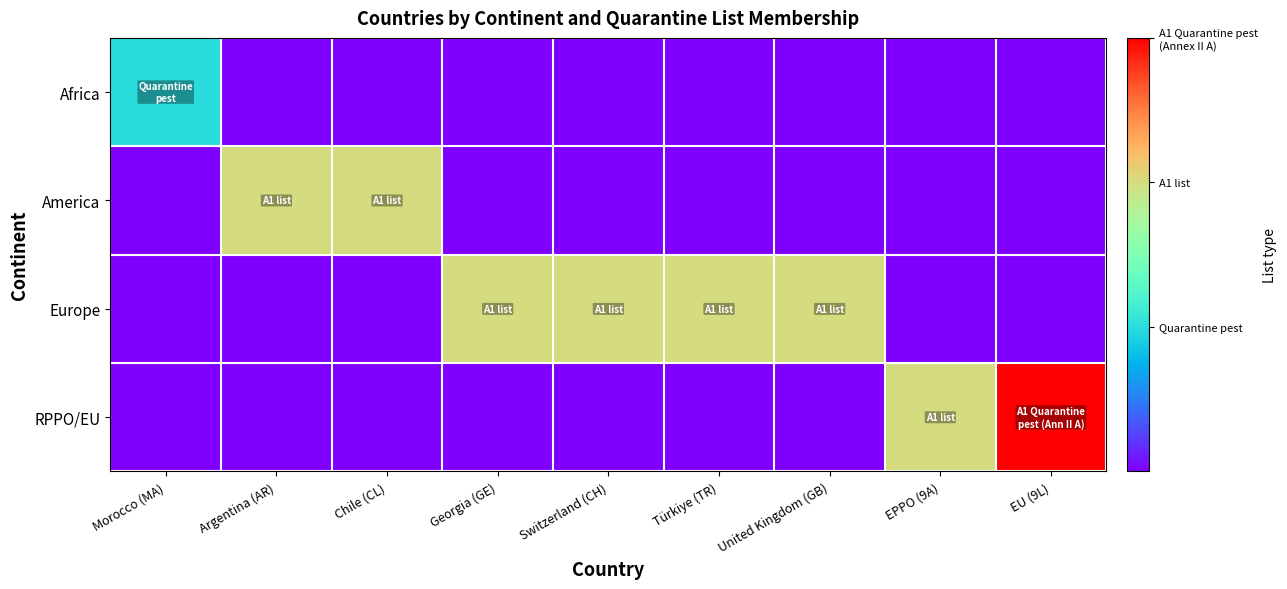

Which series has the largest total across all categories?

Europe